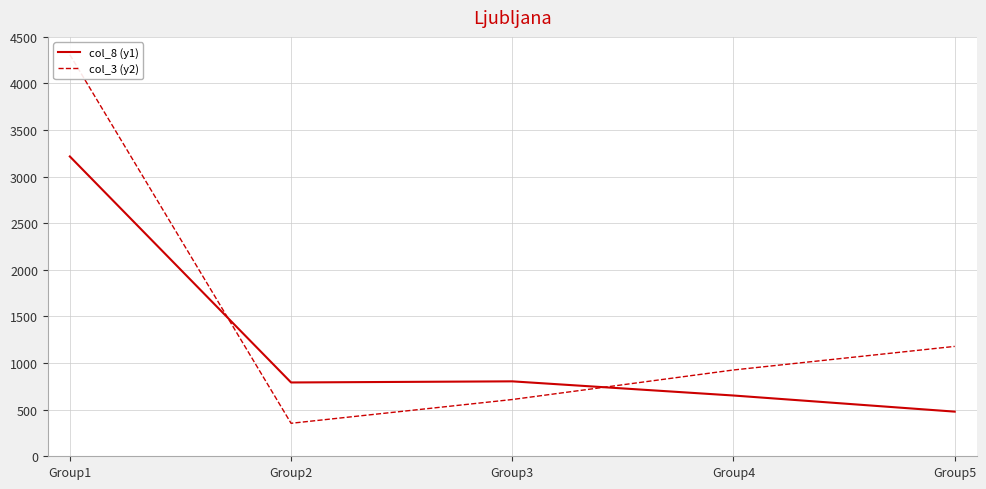

At Group4, list the series in order from largest to smallest.

col_3 (y2), col_8 (y1)